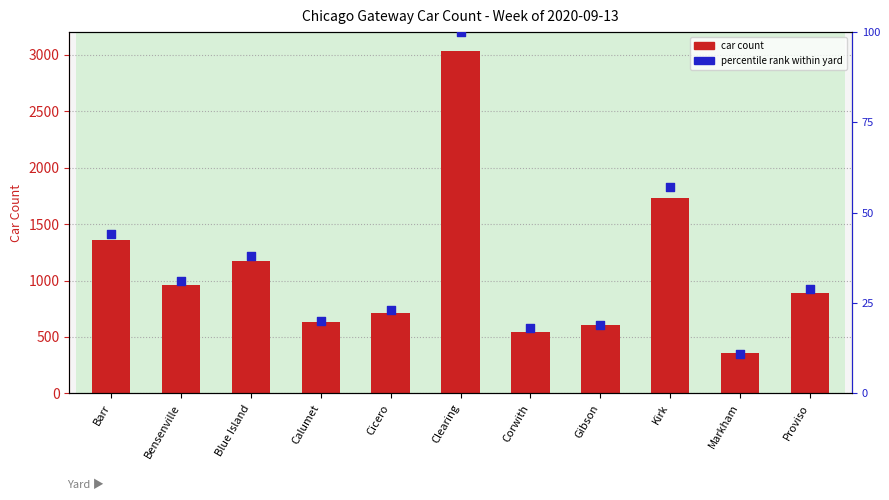

Which series has the largest total across all categories?

car count